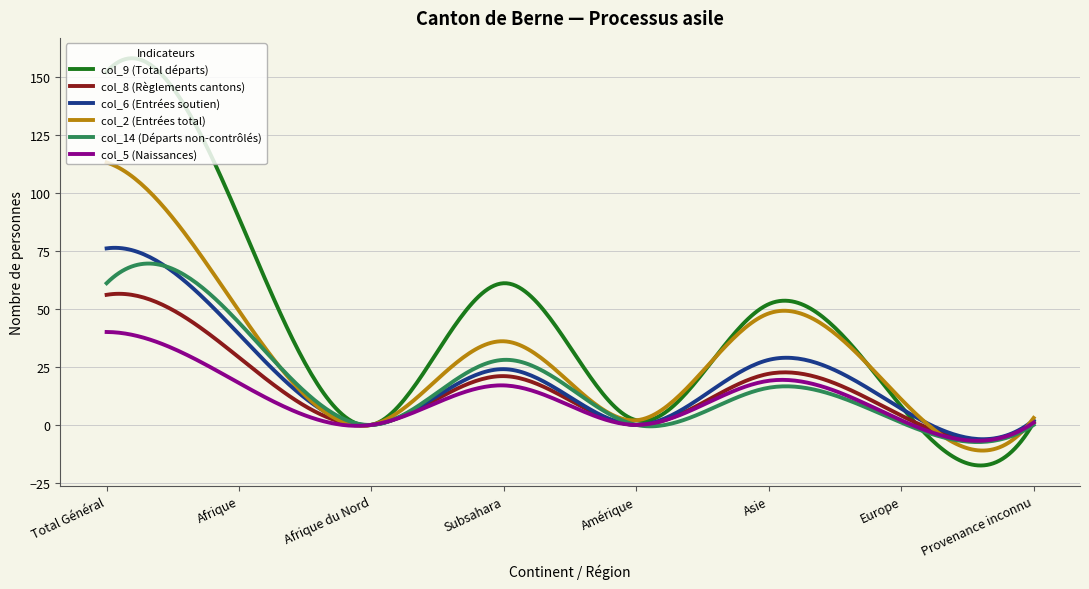

True or false: col_5 (Naissances) and col_9 (Total départs) intersect in this chart.

True